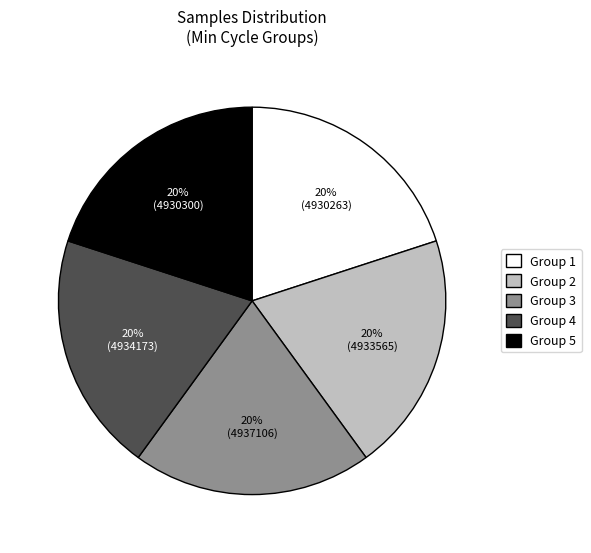

Does Group 2 account for over 50% of the chart?

No